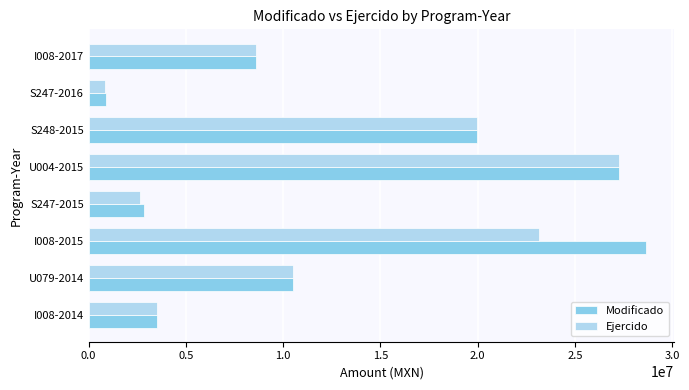

The value of Ejercido at U079-2014 is 17006272.6. True or false?

False